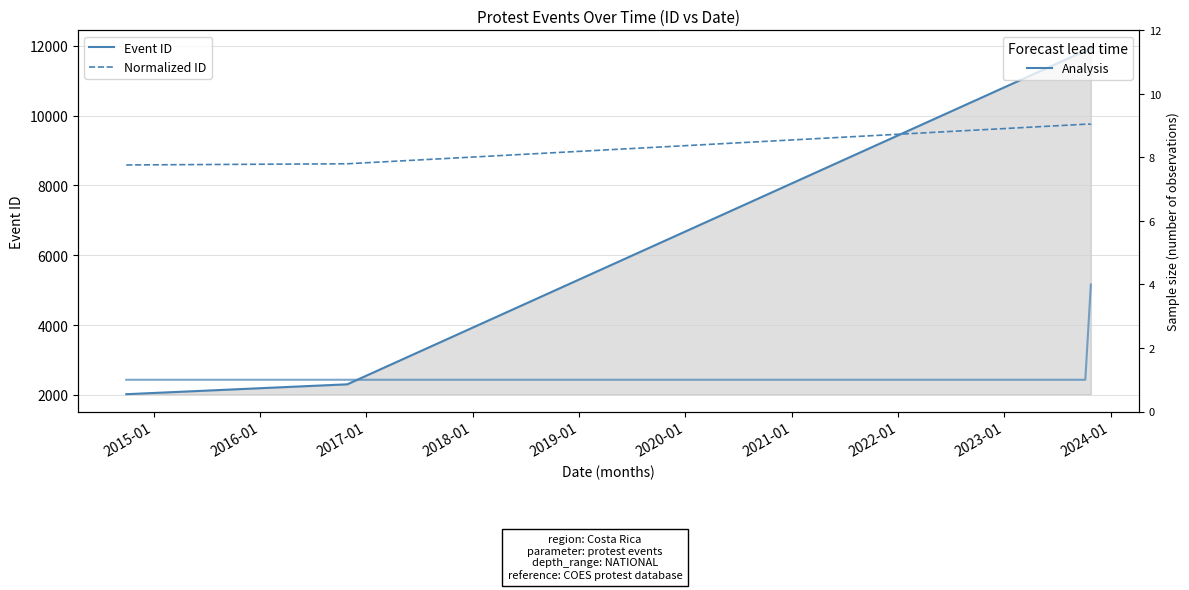

The value of Normalized ID at 2018-01 is 2218.5. True or false?

False